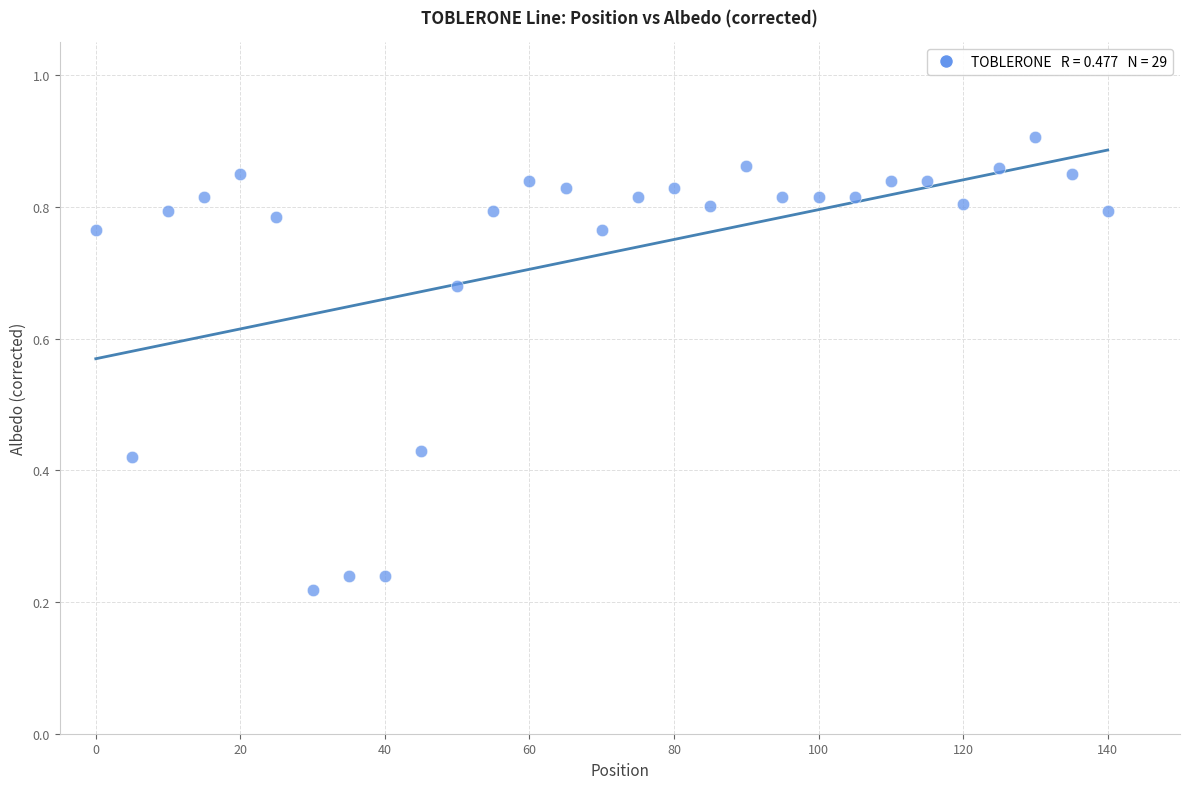

What is the range of X values (max minus min)?

140.0